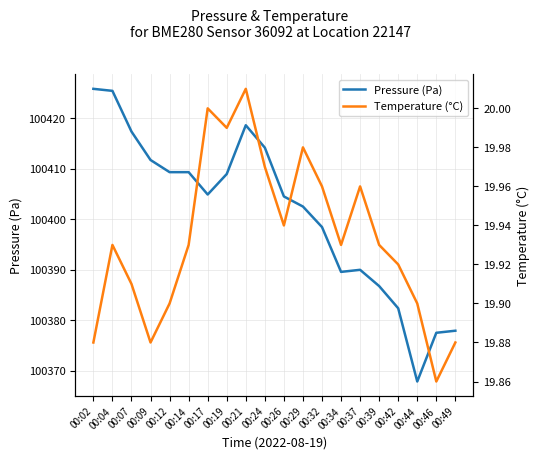

How many data points does each series have?

20